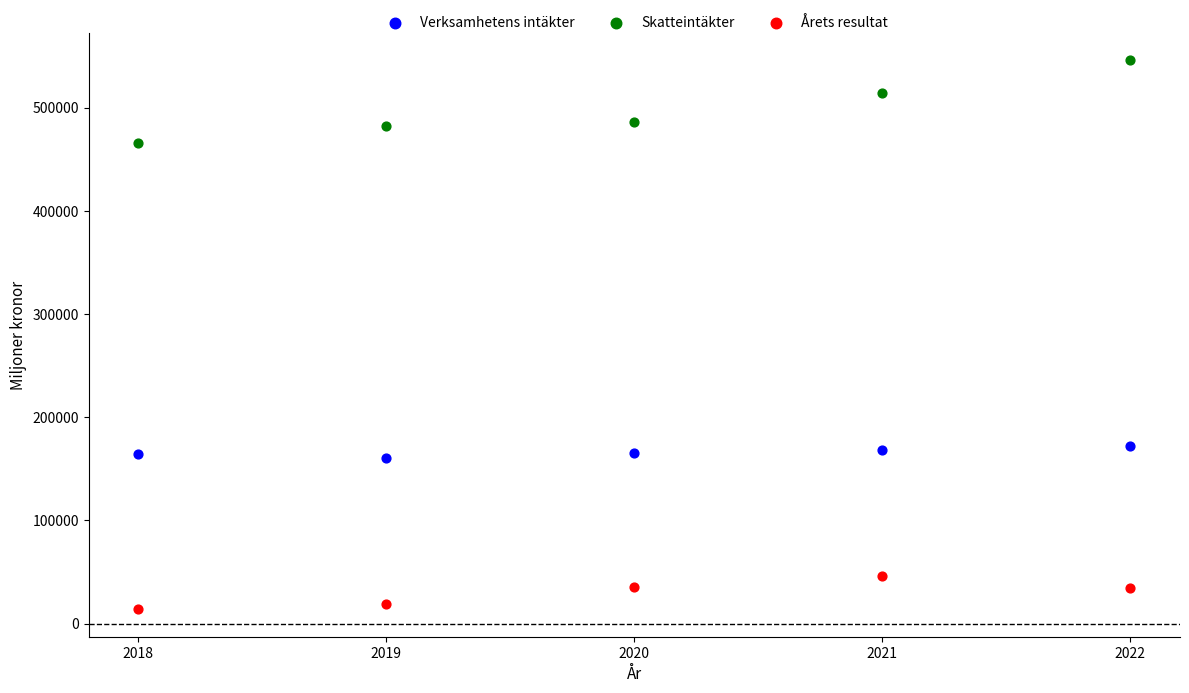

Which series has the widest spread of Y values?

Skatteintäkter